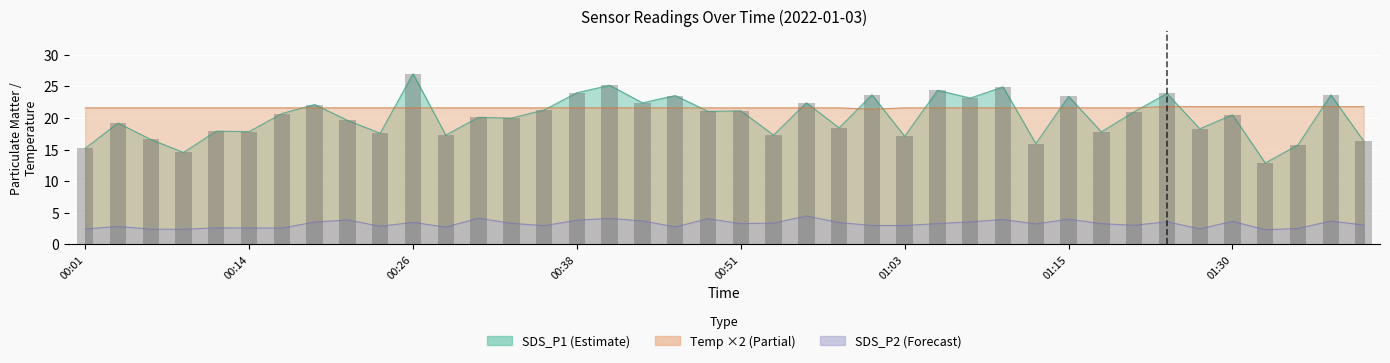

What is the difference between the second highest and minimum values?

12.3